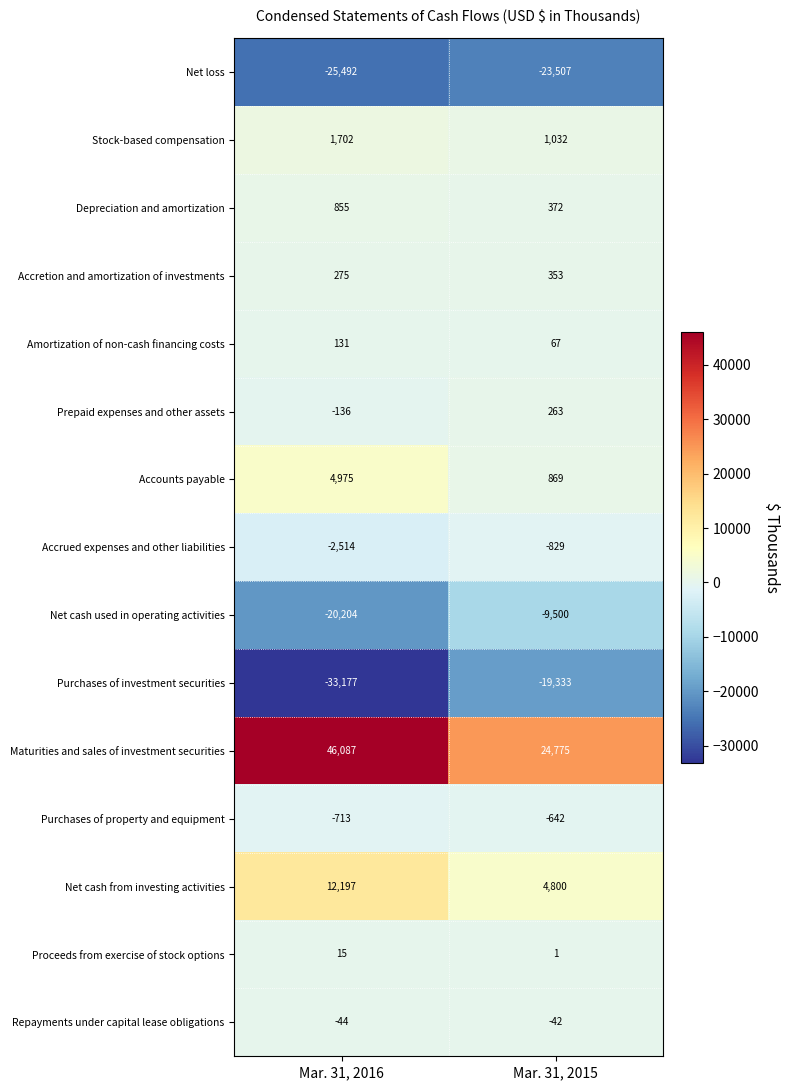

What is the approximate value of Amortization of non-cash financing costs at Mar. 31, 2015, to the nearest 5?

65